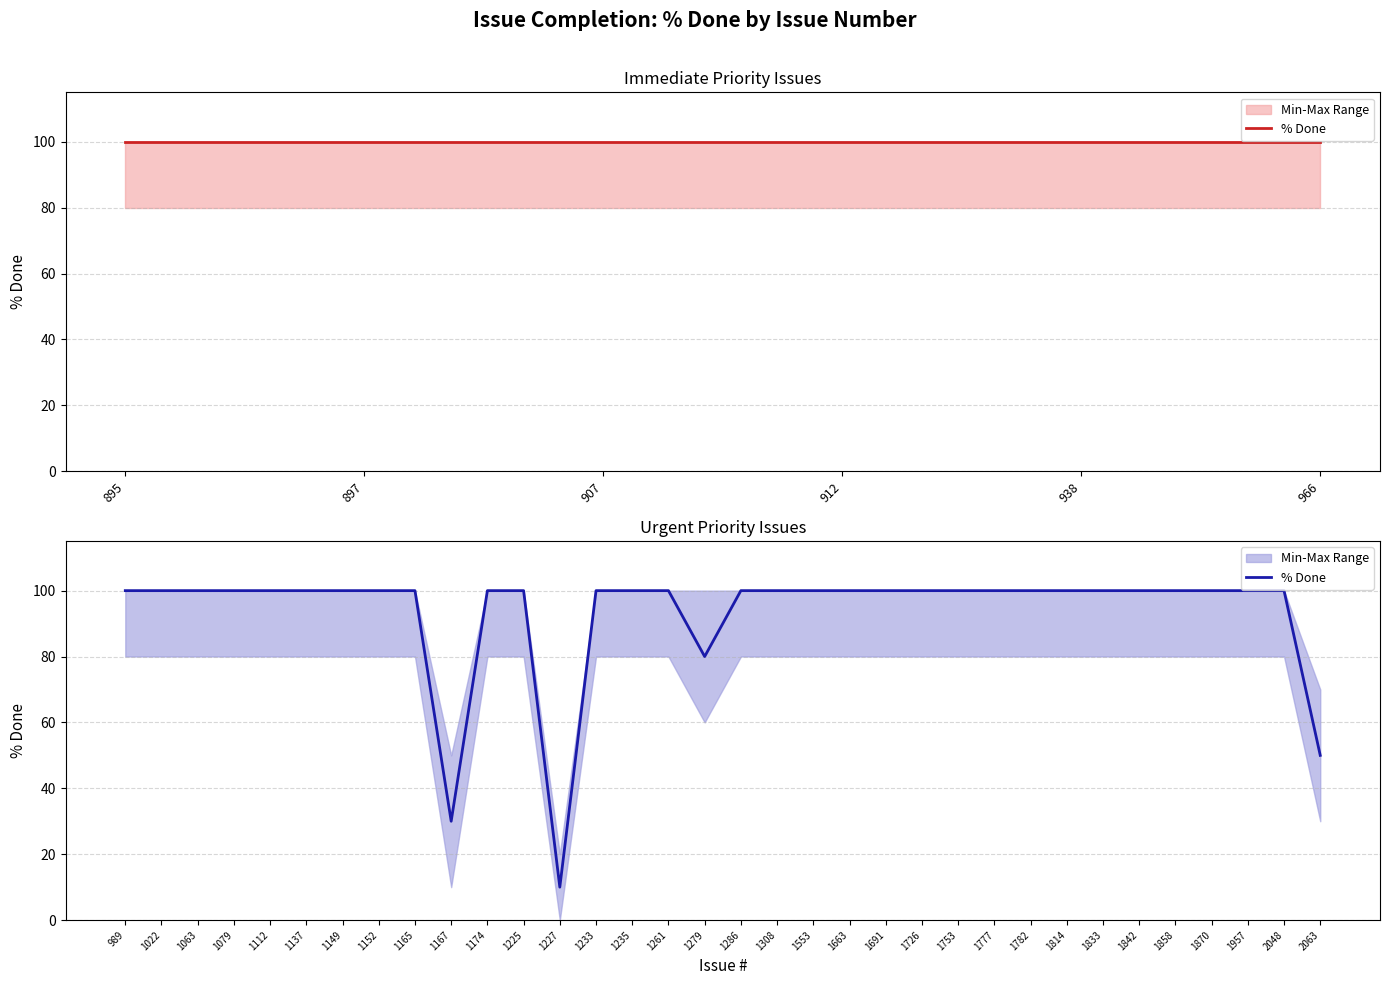

Is this an area chart (filled region under the line)?

No